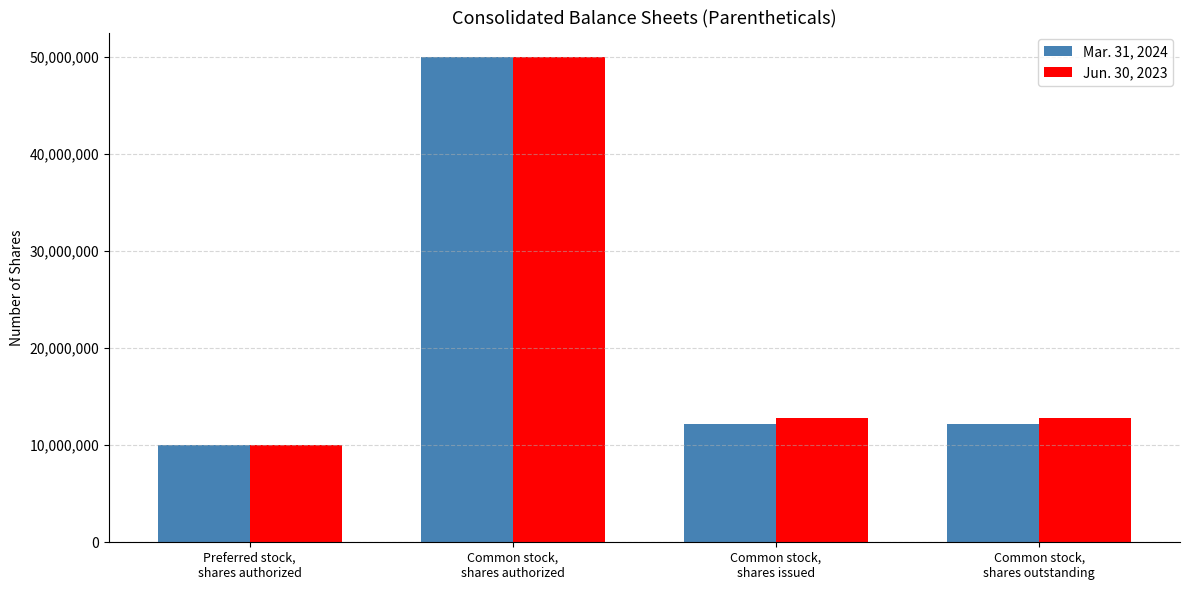

What is the label of the 1st bar from the left?

Preferred stock,
shares authorized